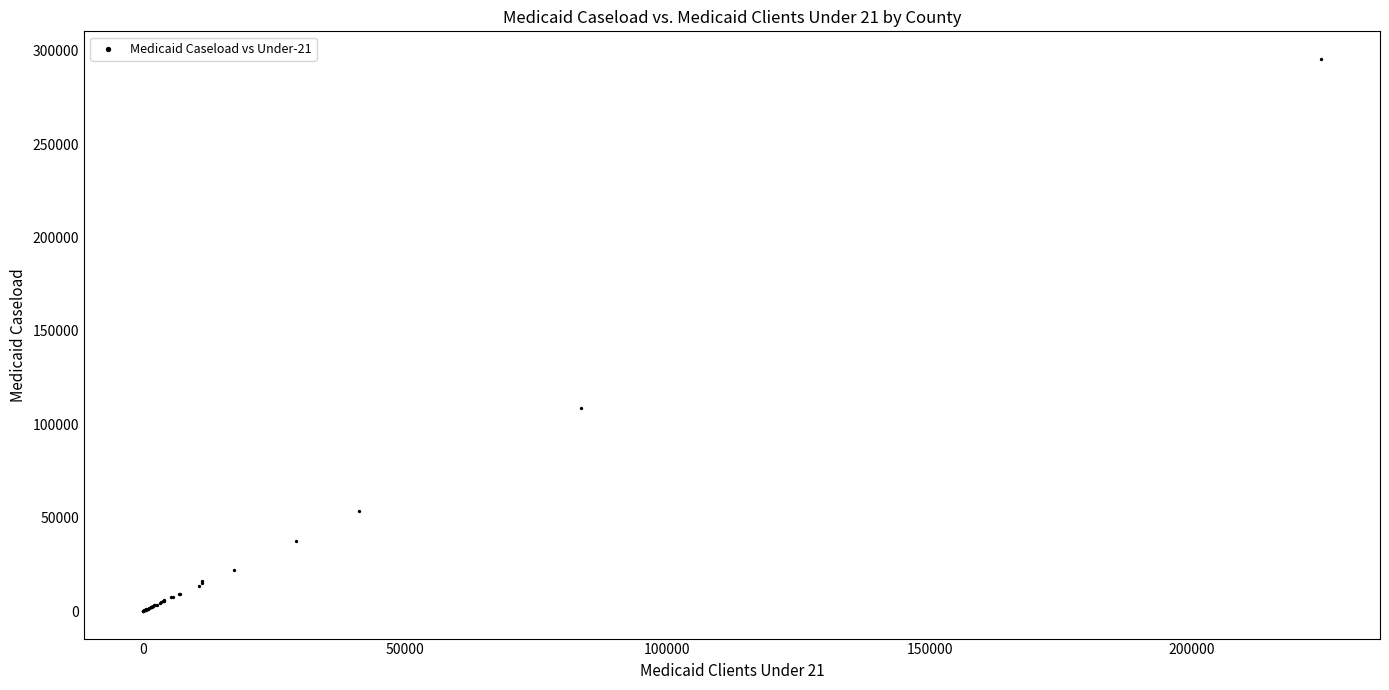

What Y value in the scatter plot is closest to 147879?

108515